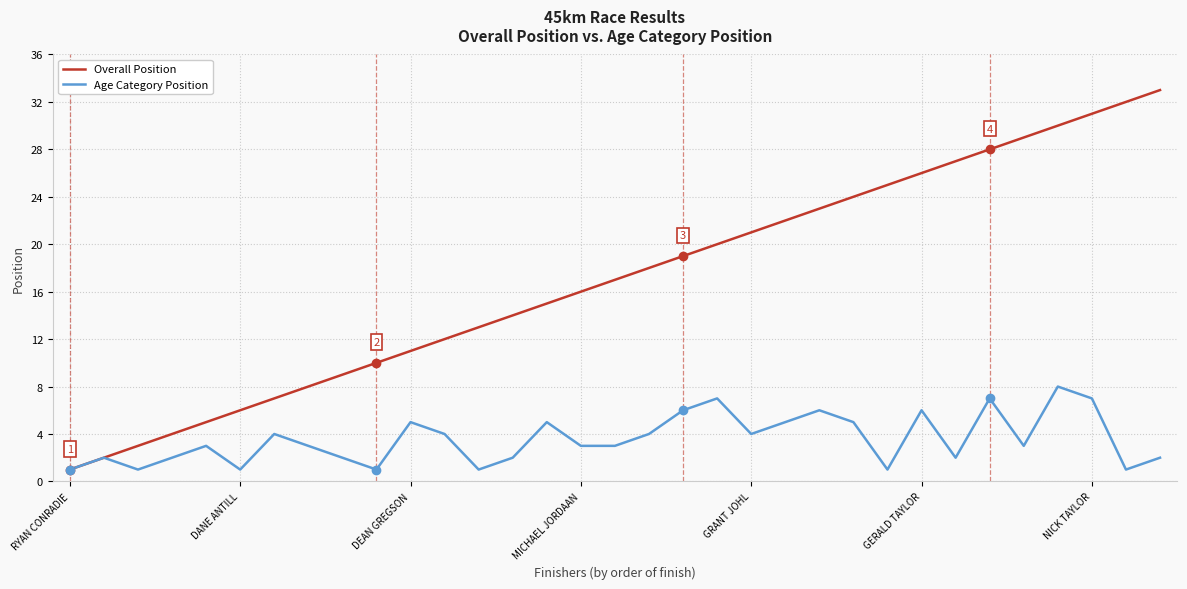

Count the number of categories in the chart.

33